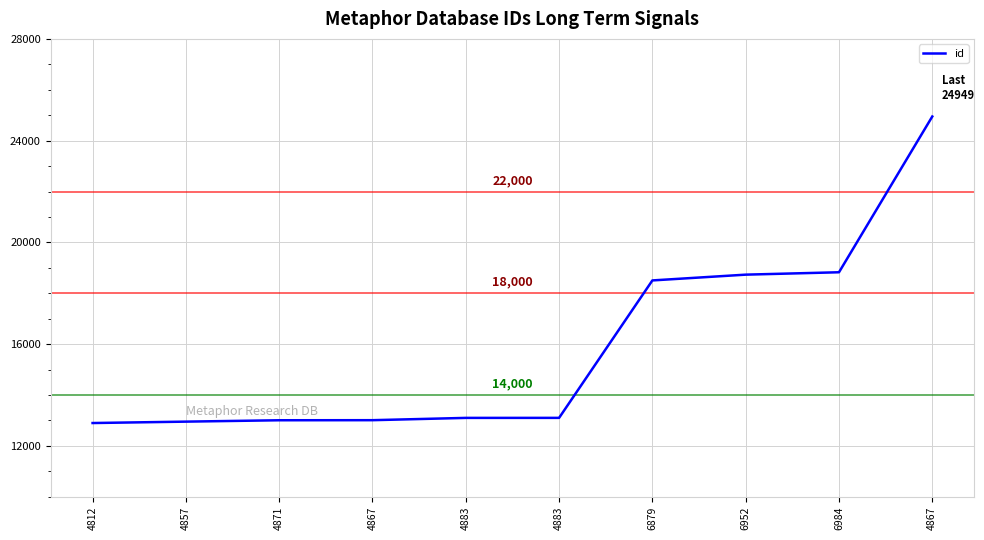

Rank the categories by value from highest to lowest.

4867, 6984, 6952, 6879, 4883, 4883, 4867, 4871, 4857, 4812